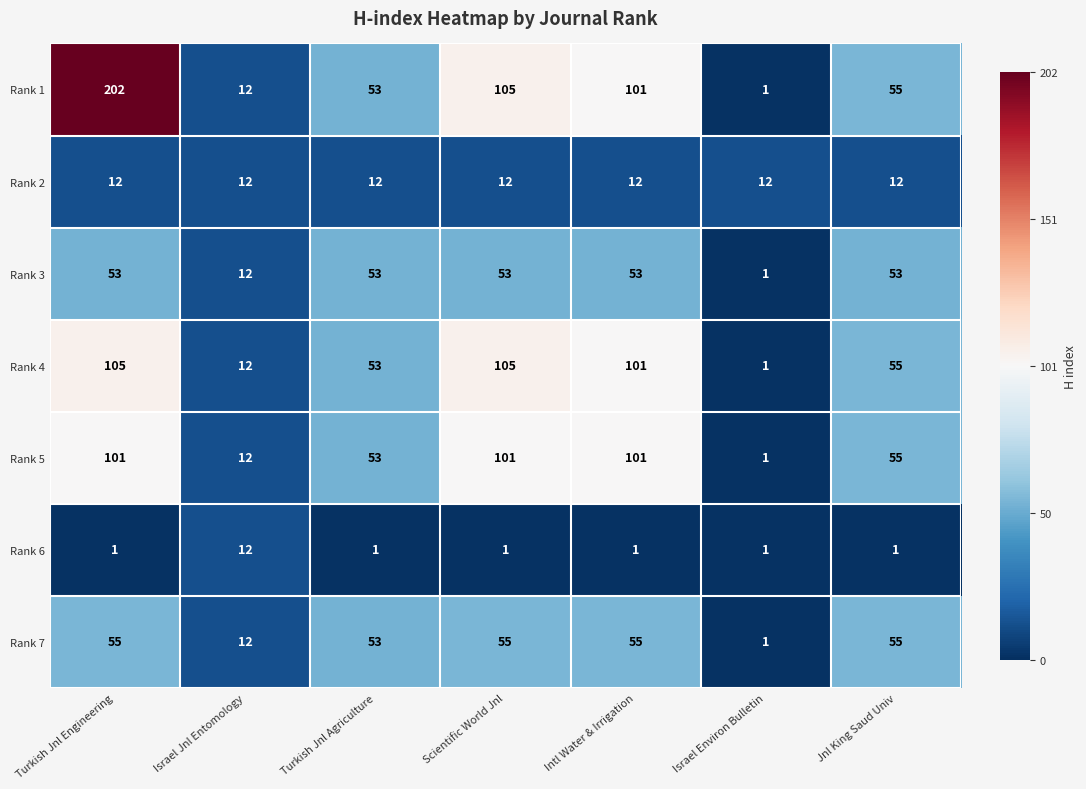

Which series has the widest spread of values?

Rank 1